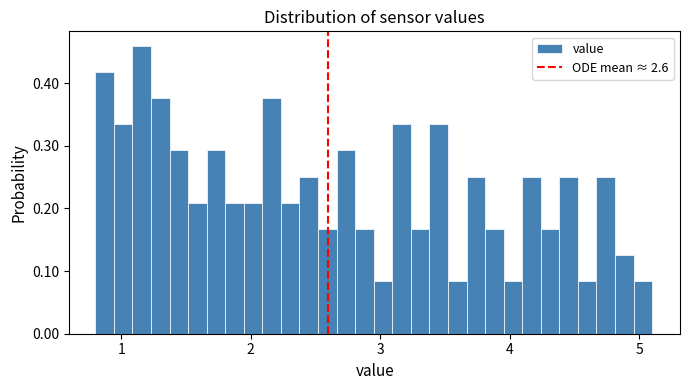

Around what value on the x-axis is the tallest bar? Give the approximate position of its centre, as read against the axis.

1.2